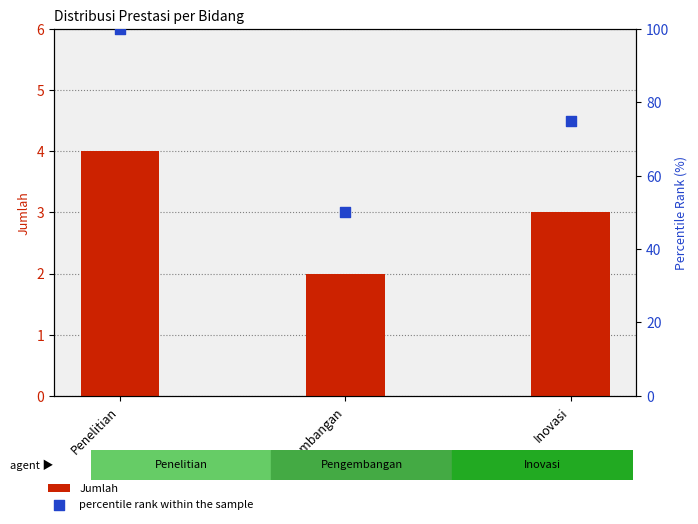

Which series contains the highest Y value?

percentile rank within the sample